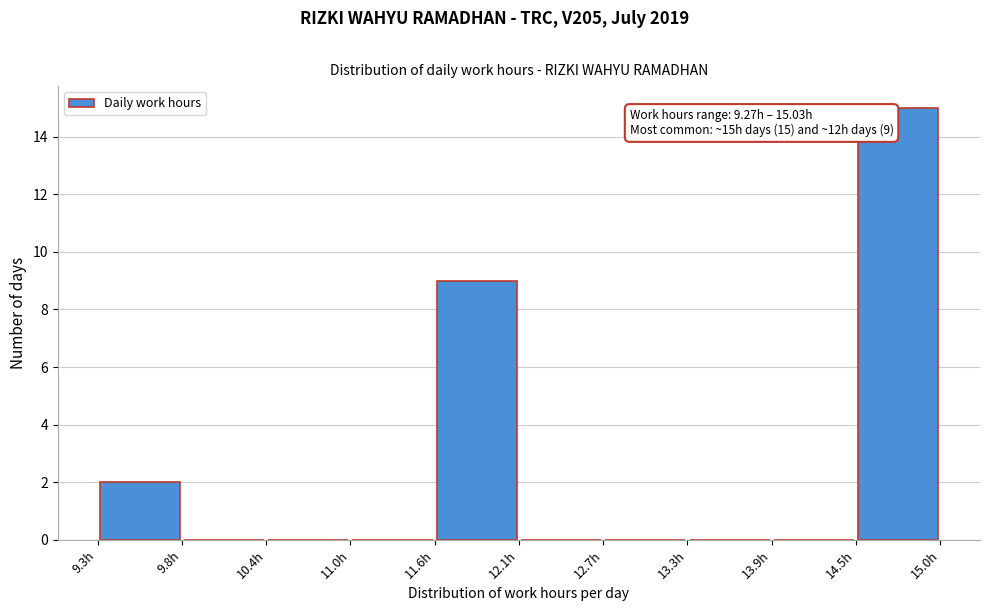

Over which range of the x-axis is the bar tallest?

14.5 to 15.0